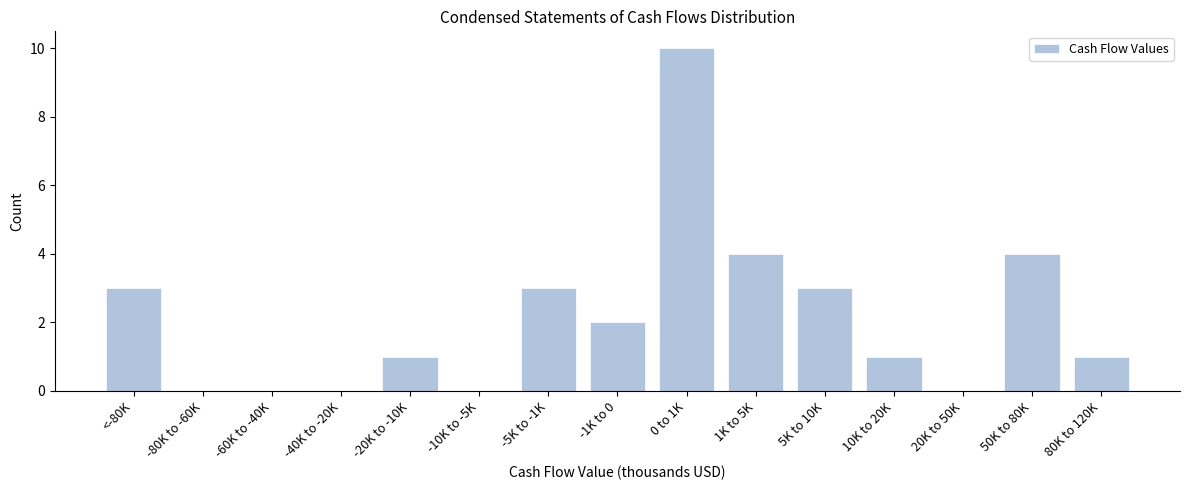

Reading left to right, what are all the values shown in this chart?

<-80K=3	-80K to -60K=0	-60K to -40K=0	-40K to -20K=0	-20K to -10K=1	-10K to -5K=0	-5K to -1K=3	-1K to 0=2	0 to 1K=10	1K to 5K=4	5K to 10K=3	10K to 20K=1	20K to 50K=0	50K to 80K=4	80K to 120K=1